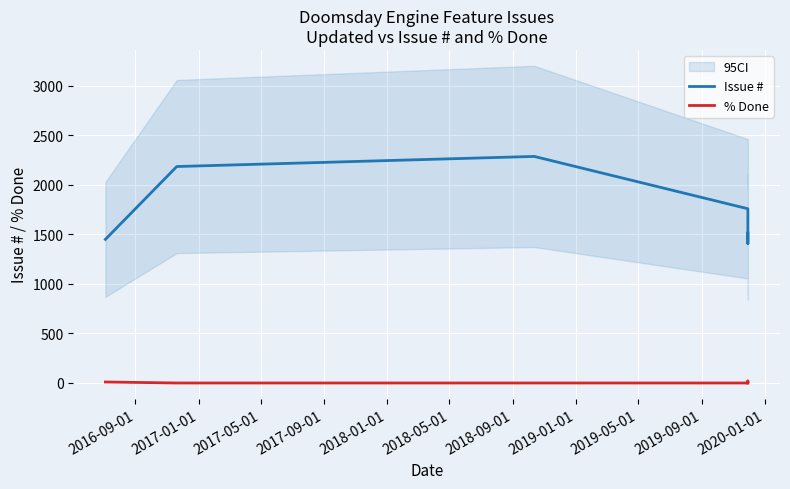

What is the value of the Issue # point at the 2nd from the left?

2184